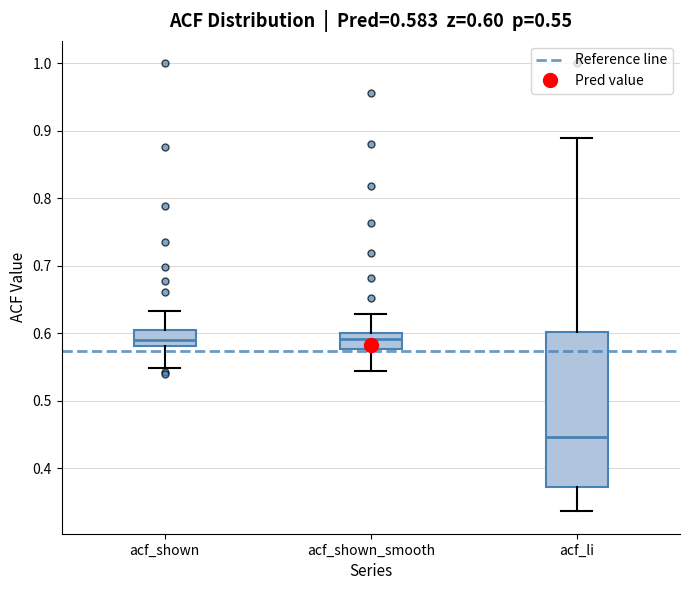

Which box is the tallest, from its lower edge to its upper edge?

acf_li